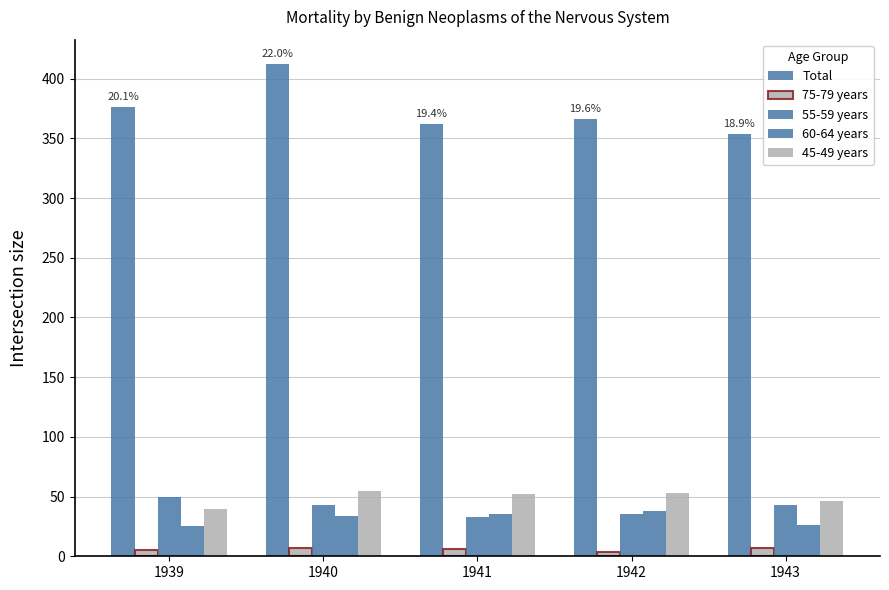

Reading left to right, list all the values displayed in this chart.

Total: 1939=376	1940=412	1941=362	1942=366	1943=354
75-79 years: 1939=5	1940=7	1941=6	1942=4	1943=7
55-59 years: 1939=50	1940=43	1941=33	1942=35	1943=43
60-64 years: 1939=25	1940=34	1941=35	1942=38	1943=26
45-49 years: 1939=40	1940=55	1941=52	1942=53	1943=46